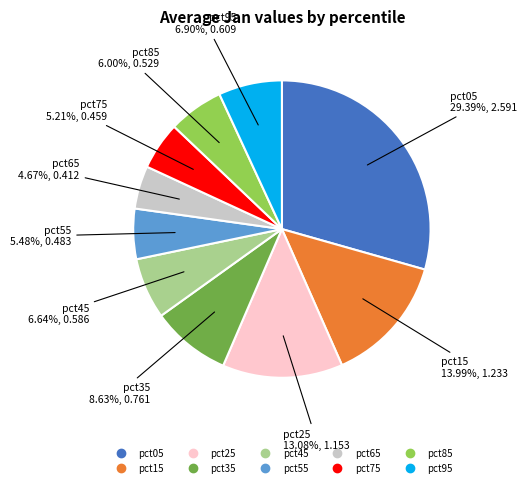

How many slices are in this pie chart?

10